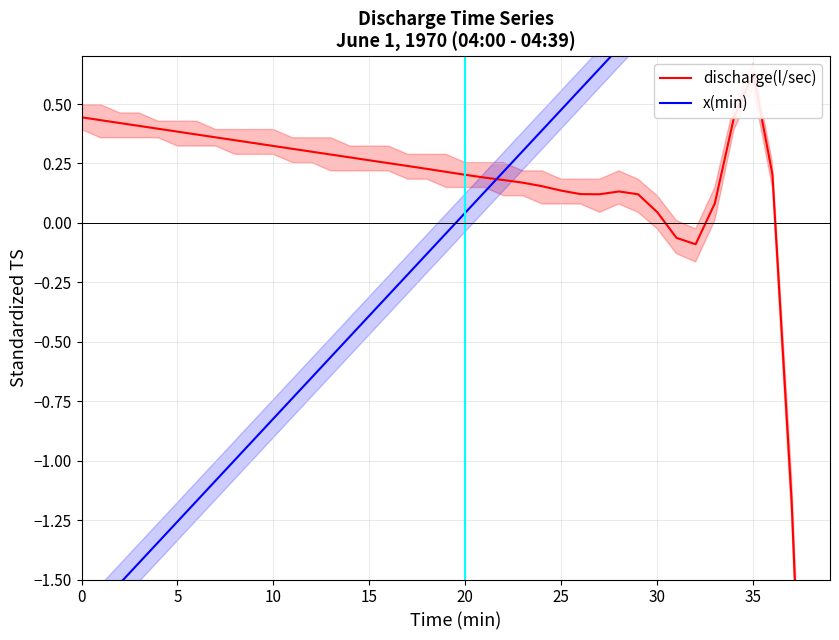

Is the value of x(min) at 12 greater than the value of discharge(l/sec) at 31?

No